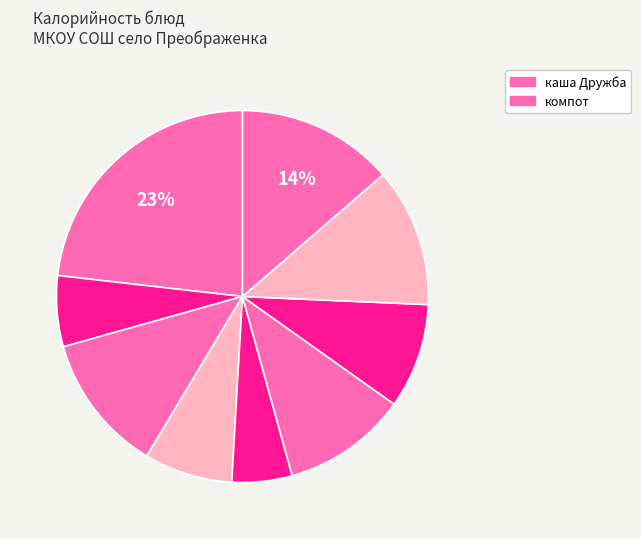

Which slice is the largest?

каша Дружба